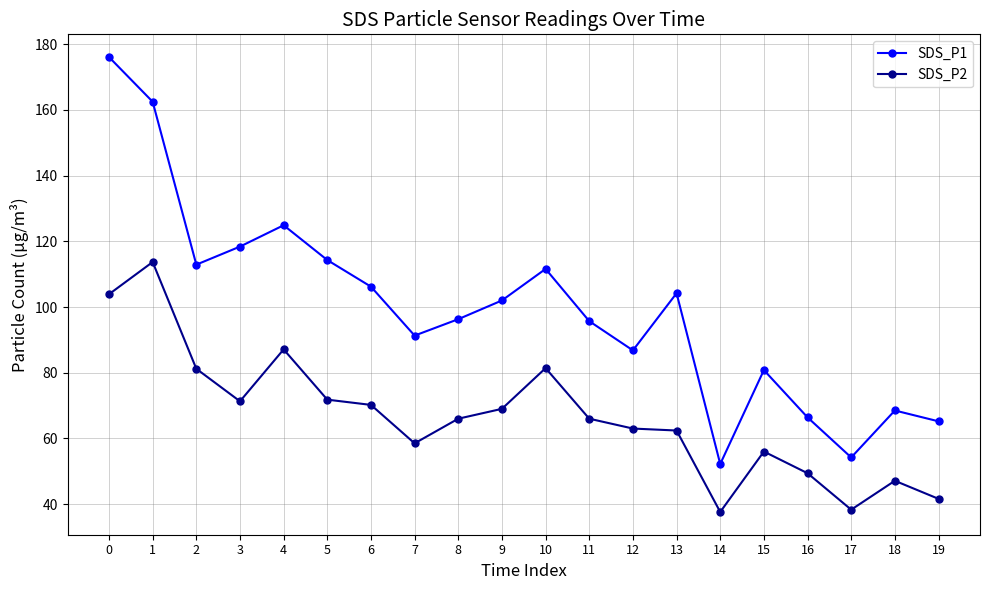

What is the difference between the SDS_P1 values at 9 and 8?

5.7